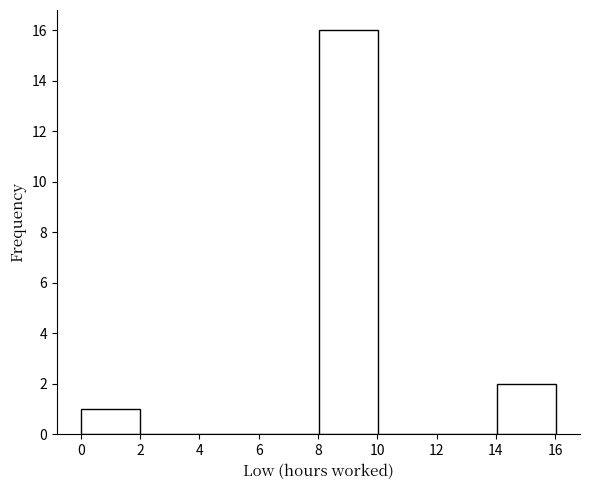

Reading left to right, list every bar in this chart as the range it spans on the x-axis followed by its height. Neither the bar edges nor the heights are printed on the chart, so give them approximately, as read against the axes.

0 to 2: 1
2 to 4: 0
4 to 6: 0
6 to 8: 0
8 to 10: 16
10 to 12: 0
12 to 14: 0
14 to 16: 2